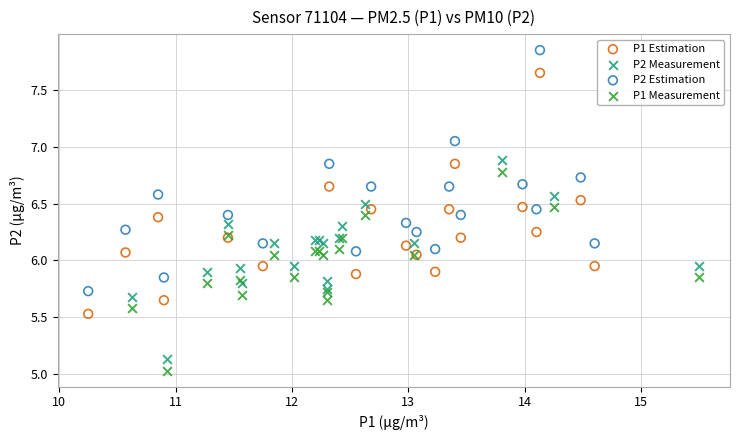

Which series reaches the maximum Y coordinate?

P2 Estimation